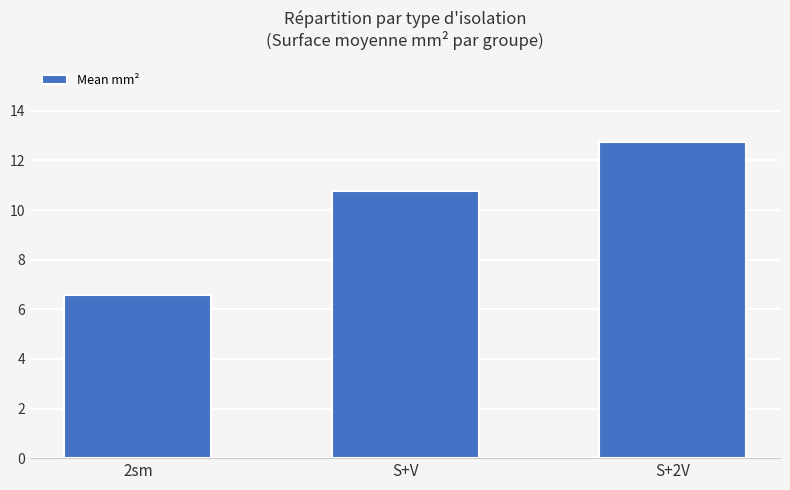

Between S+2V and S+V, which is larger?

S+2V